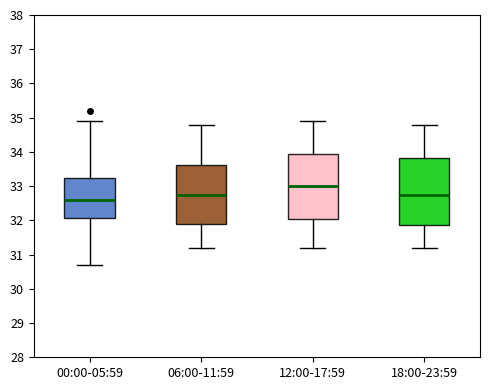

Reading left to right, read every box against the y-axis: the position of its median line, the range the box covers, and the ends of its whiskers. The values are not printed on the chart, so give them approximately, as read against the axis.

00:00-05:59: median 32.6, box 32.1 to 33.2, whiskers 30.7 to 34.9
06:00-11:59: median 32.8, box 31.9 to 33.6, whiskers 31.2 to 34.8
12:00-17:59: median 33.0, box 32.1 to 34.0, whiskers 31.2 to 34.9
18:00-23:59: median 32.8, box 31.9 to 33.8, whiskers 31.2 to 34.8